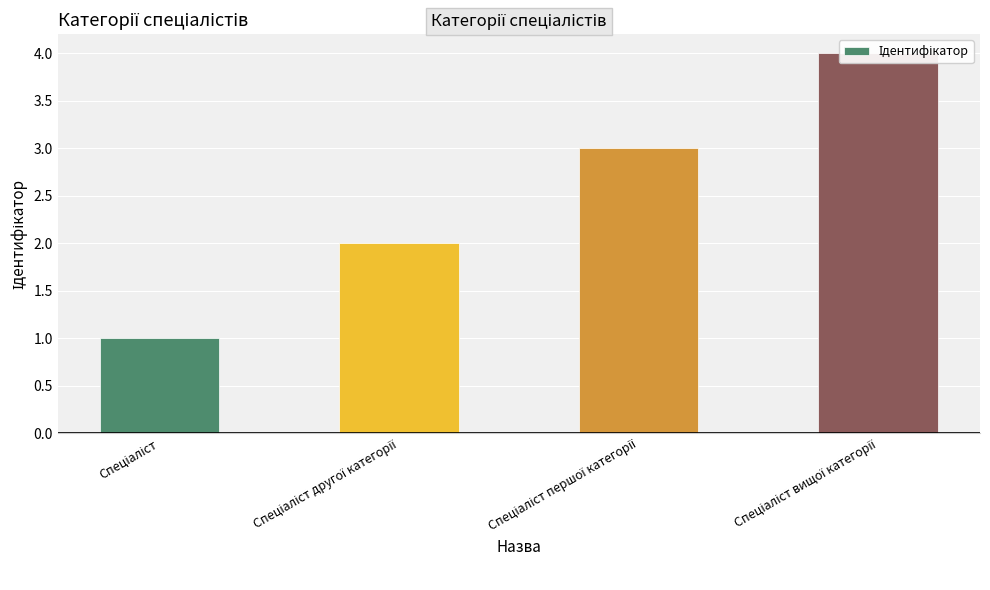

What is the smallest value displayed?

1